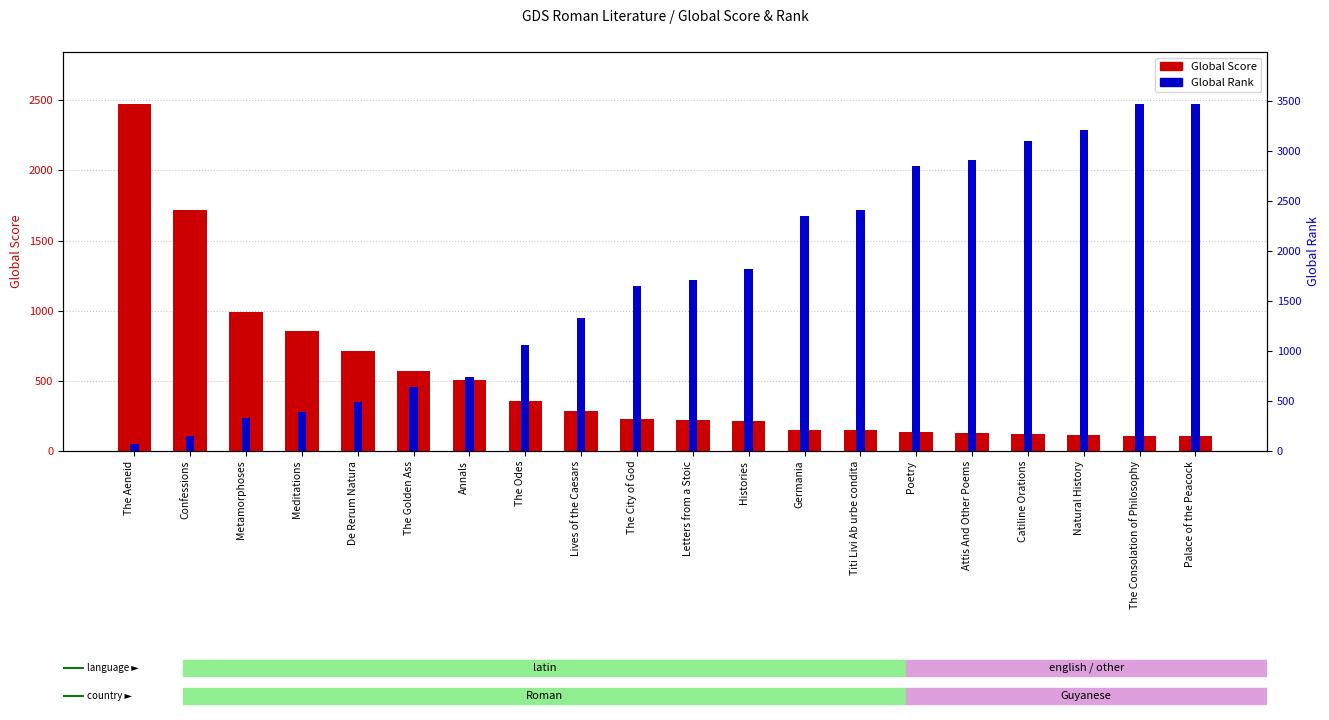

Rank the series at The Golden Ass from lowest to highest value.

Global Score, Global Rank